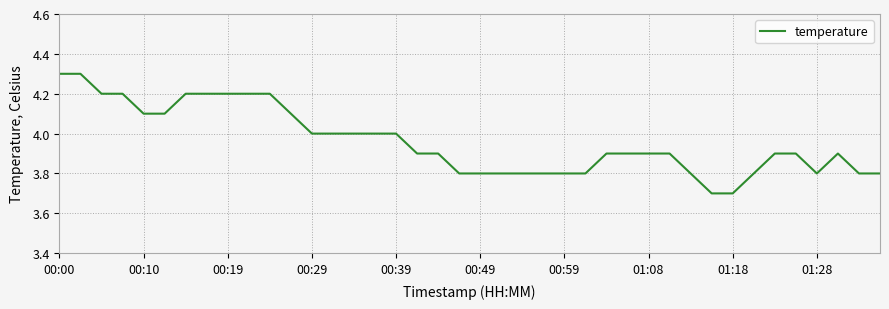

What is the difference between the maximum and minimum values?

0.6